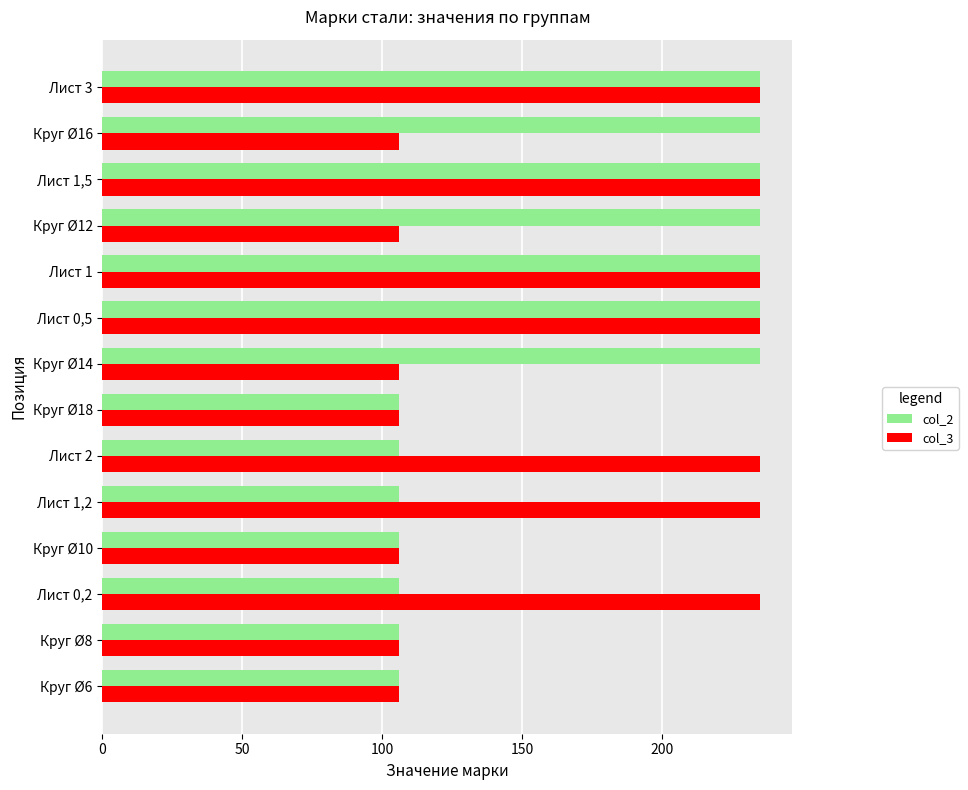

What is the maximum value for col_2?

235